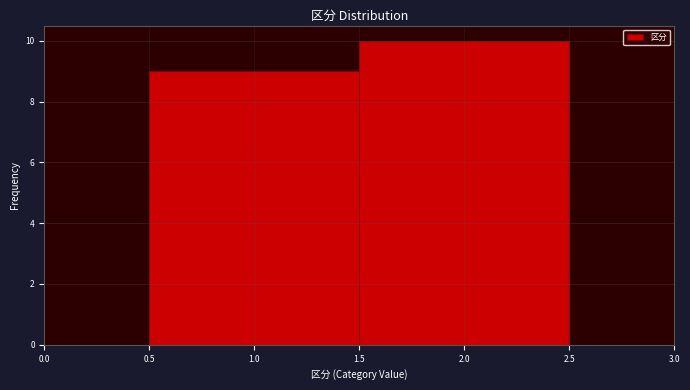

Reading left to right, list every bar in this chart as the range it spans on the x-axis followed by its height. The values are not printed on the chart, so give them approximately, as read against the axis.

0.5 to 1.5: 9
1.5 to 2.5: 10